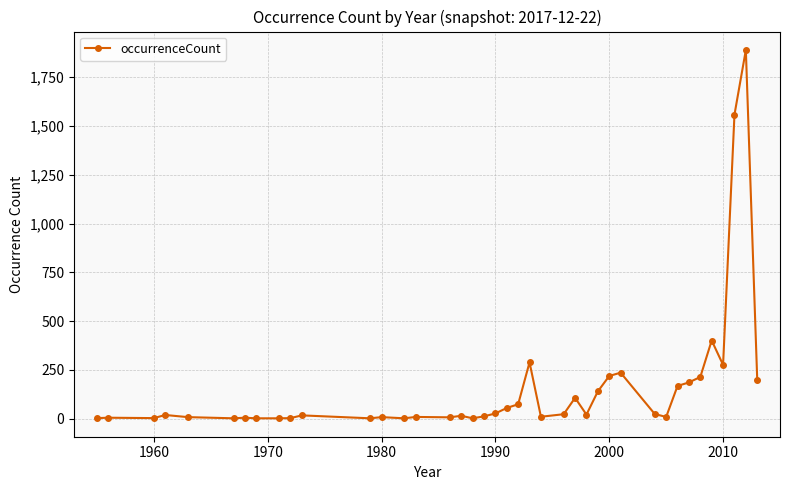

What is the difference between the second highest and minimum values?

1557